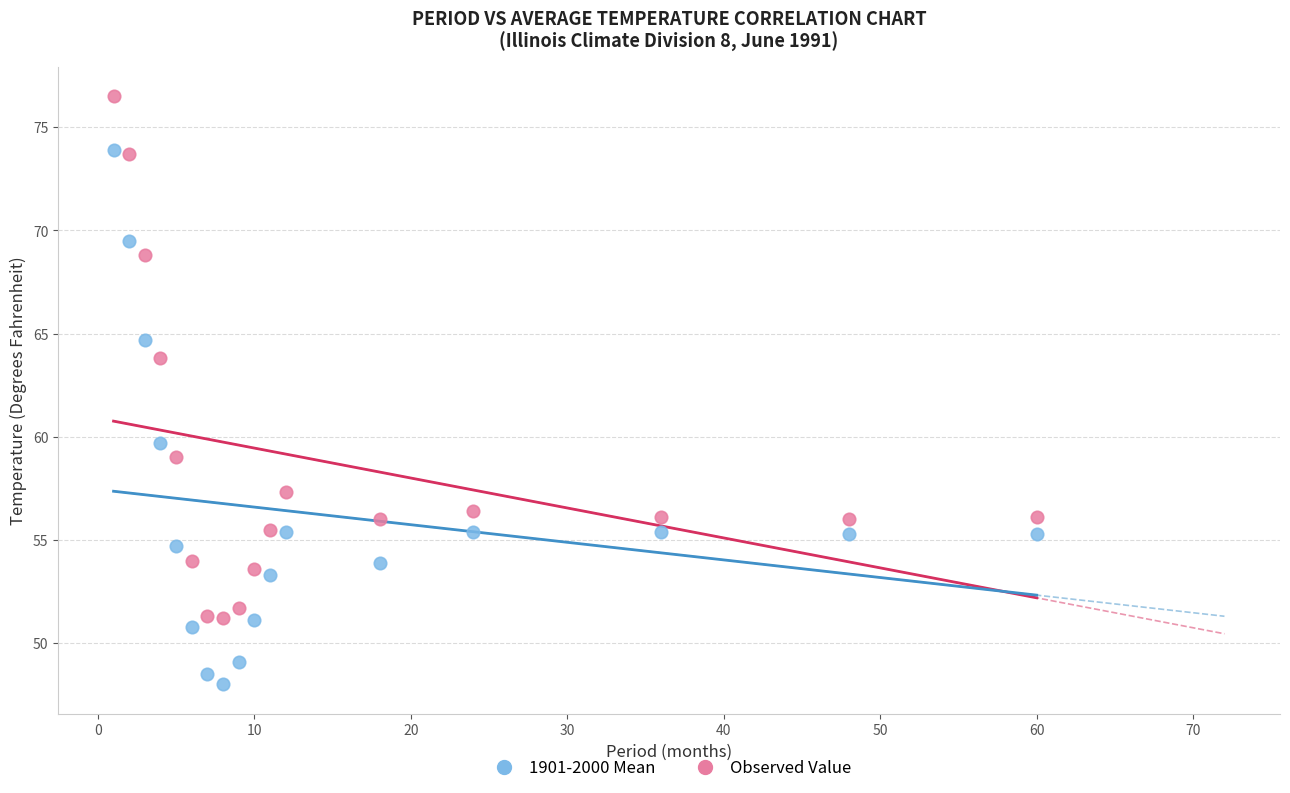

Which series reaches the minimum Y coordinate?

1901-2000 Mean